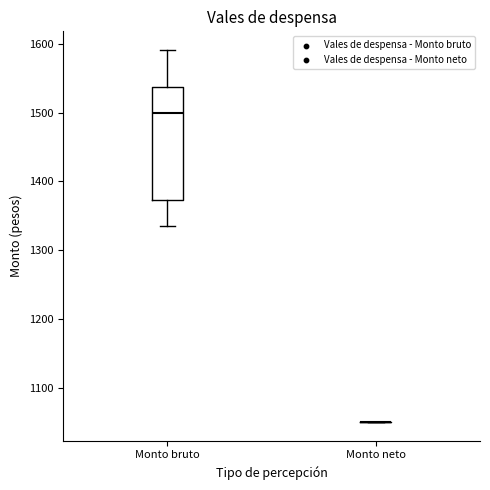

Reading left to right, read every box against the y-axis: the position of its median line, the range the box covers, and the ends of its whiskers. The values are not printed on the chart, so give them approximately, as read against the axis.

Monto bruto: median 1500, box 1370 to 1540, whiskers 1340 to 1590
Monto neto: box collapsed to a line at 1050, whiskers 1050 to 1050